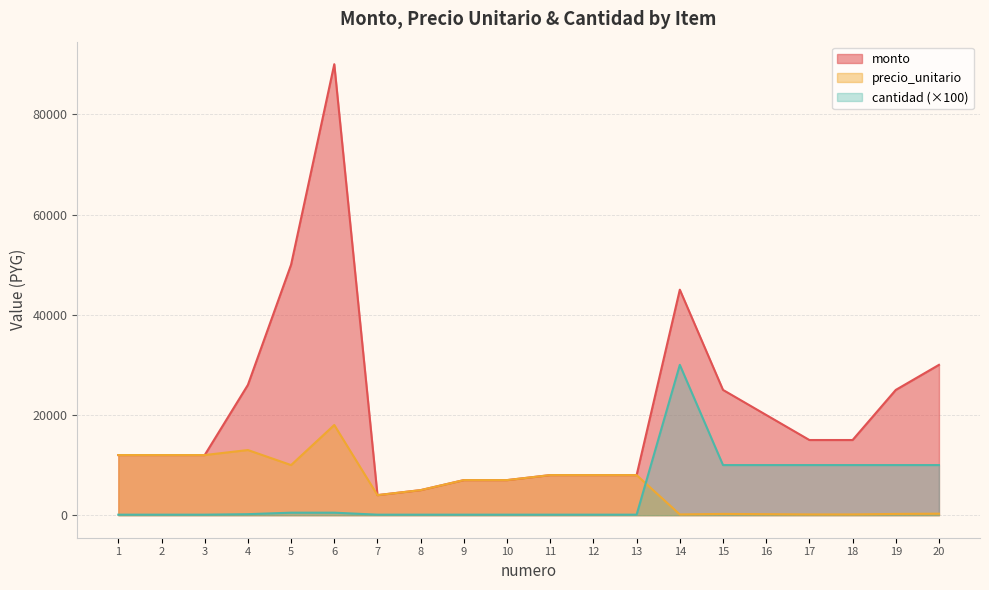

True or false: precio_unitario and monto intersect in this chart.

False